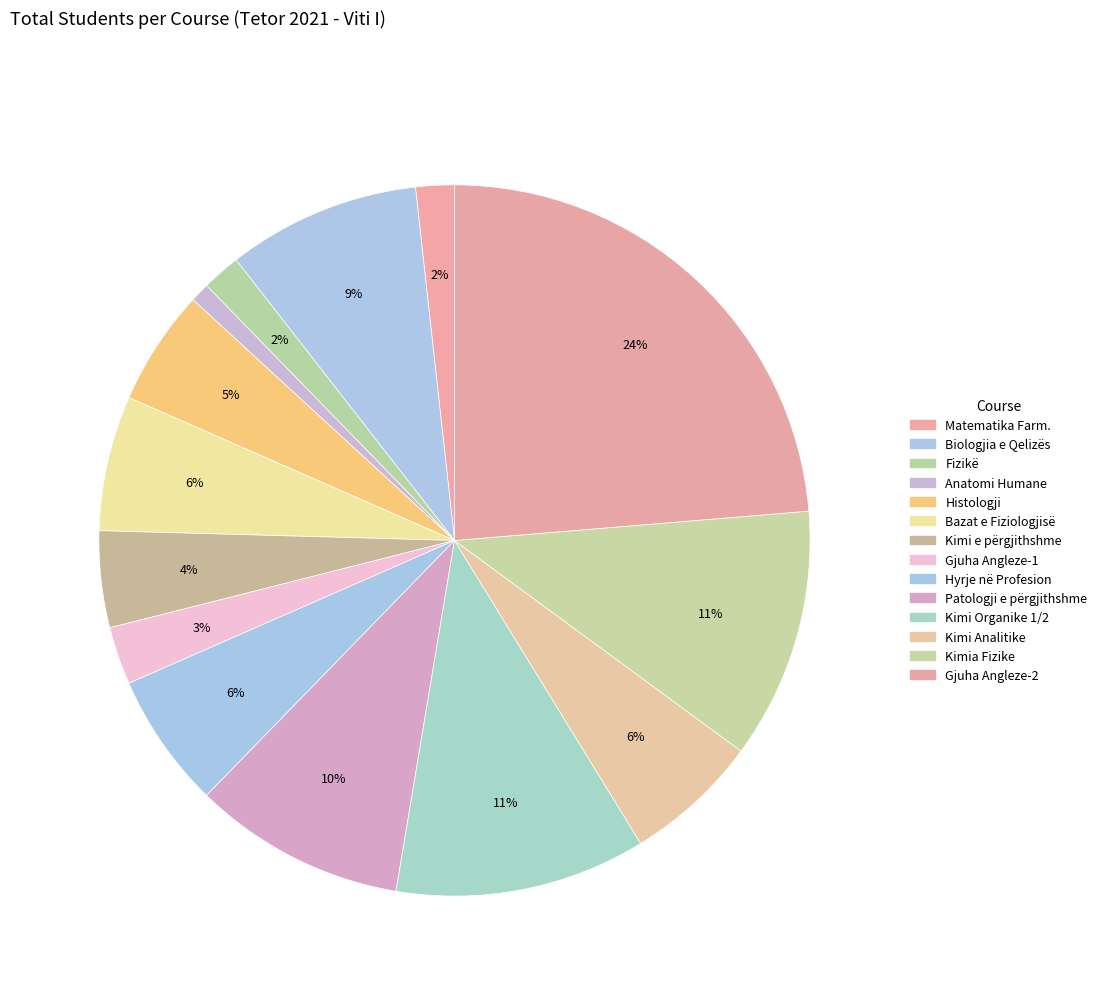

How many slices are in this pie chart?

14